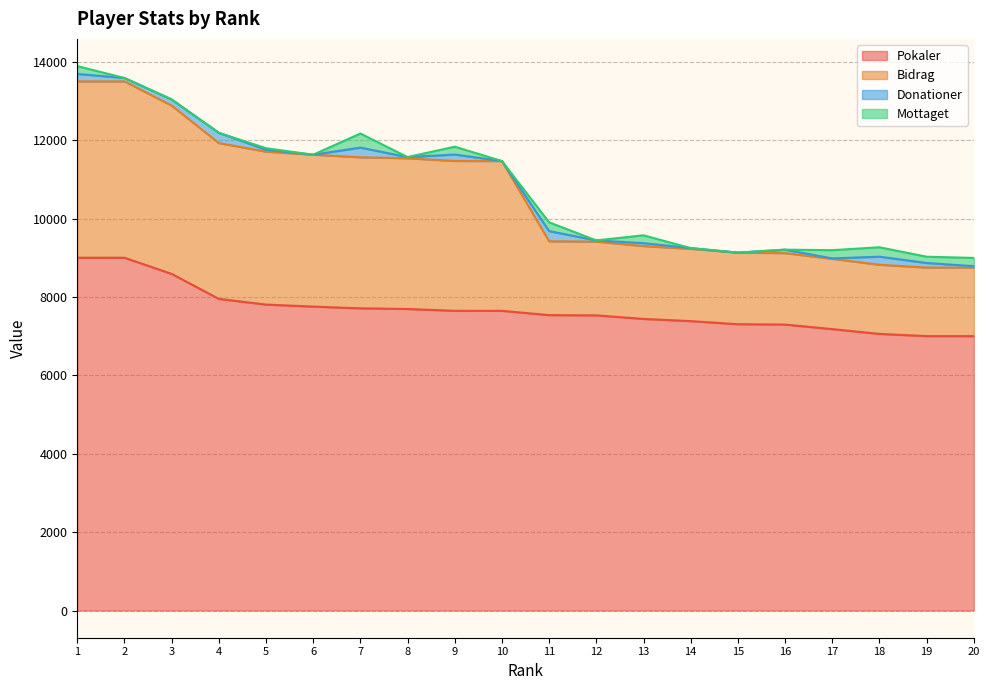

At which category does the chart reach its peak across all series?

1